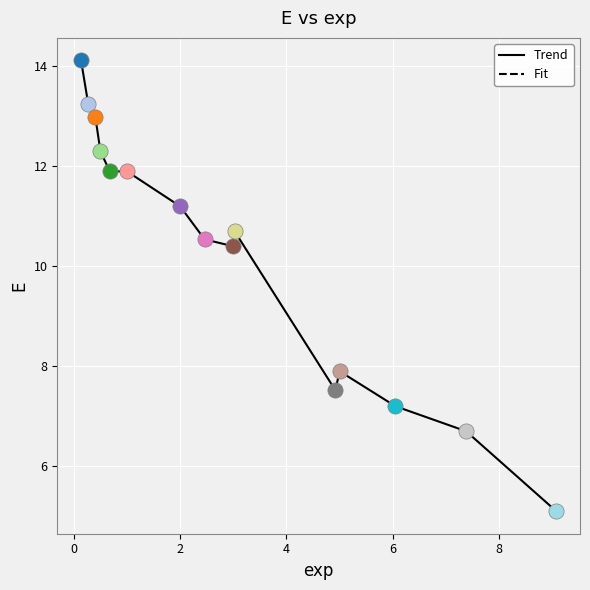

What is the difference between the maximum and minimum values?

9.0